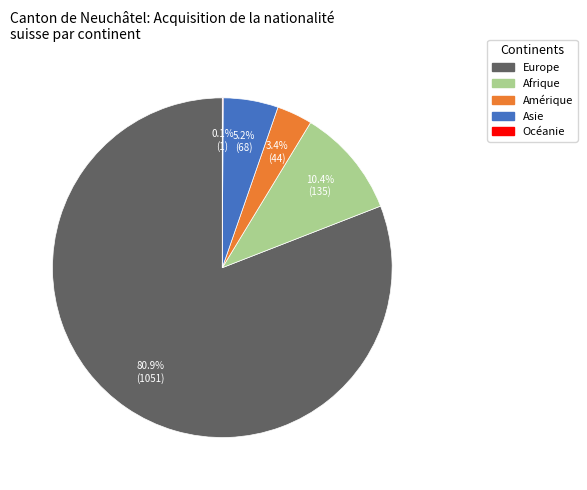

Which slice is the largest?

Europe